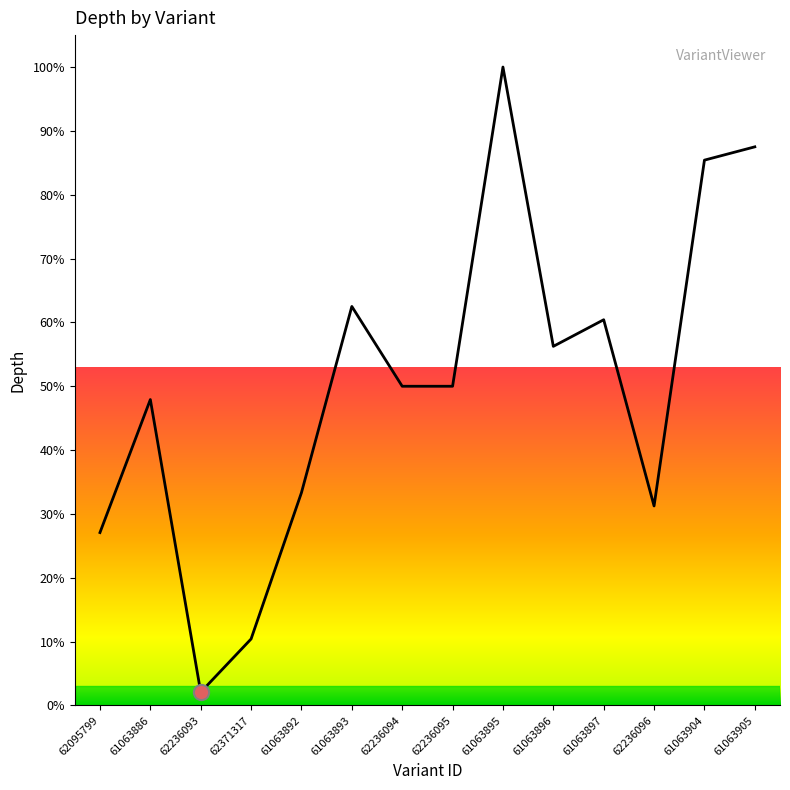

Which has a higher value, 62095799 or 61063892?

61063892